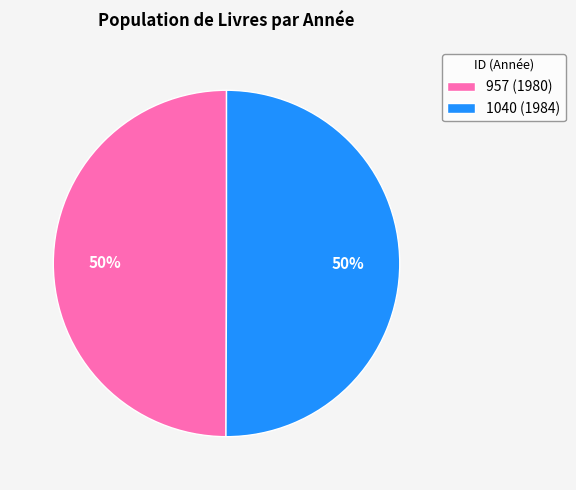

True or false: 957 accounts for 35% of the total.

False